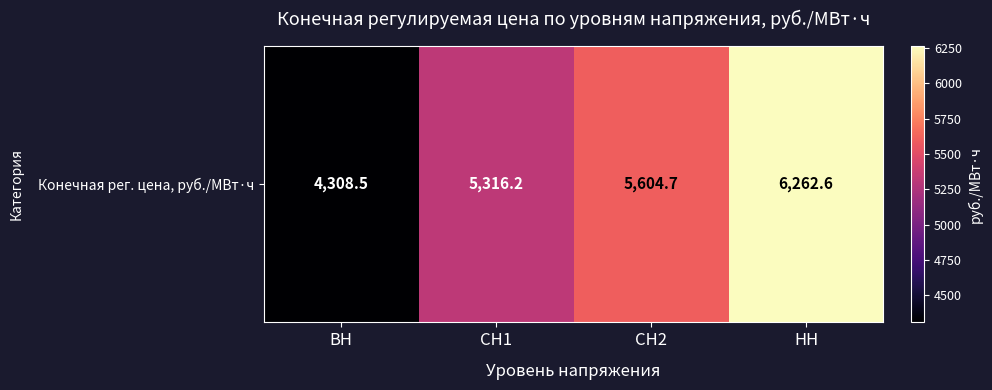

Reading right to left, list all the values displayed in this chart.

НН=6262.6	СН2=5604.7	СН1=5316.2	ВН=4308.5